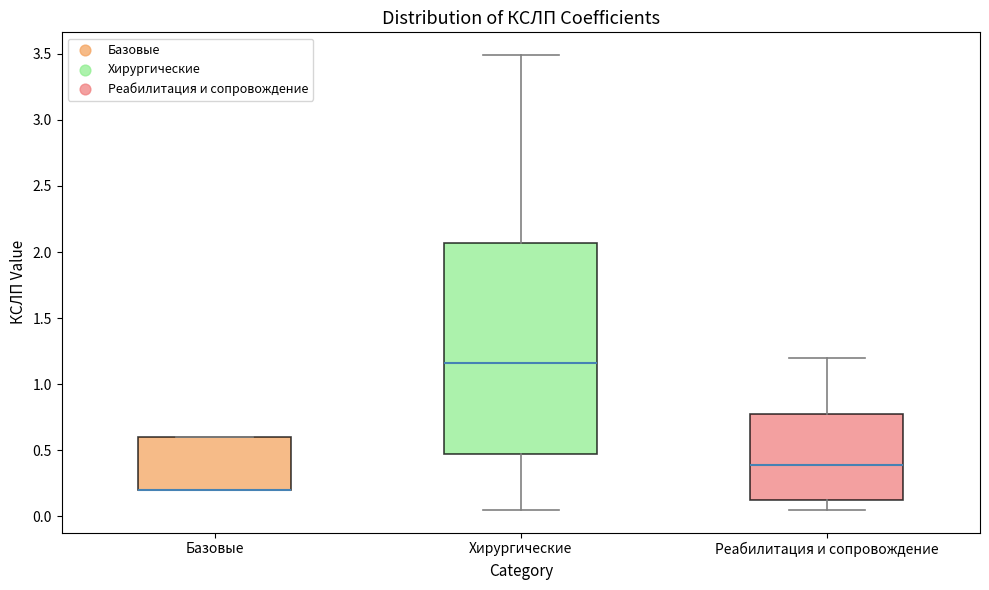

Reading left to right, read every box against the y-axis: the position of its median line, the range the box covers, and the ends of its whiskers. The values are not printed on the chart, so give them approximately, as read against the axis.

Базовые: median 0.20 (drawn on the box's lower edge), box 0.20 to 0.60, whiskers 0.20 to 0.60
Хирургические: median 1.15, box 0.45 to 2.05, whiskers 0.05 to 3.50
Реабилитация и сопровождение: median 0.40, box 0.15 to 0.75, whiskers 0.05 to 1.20